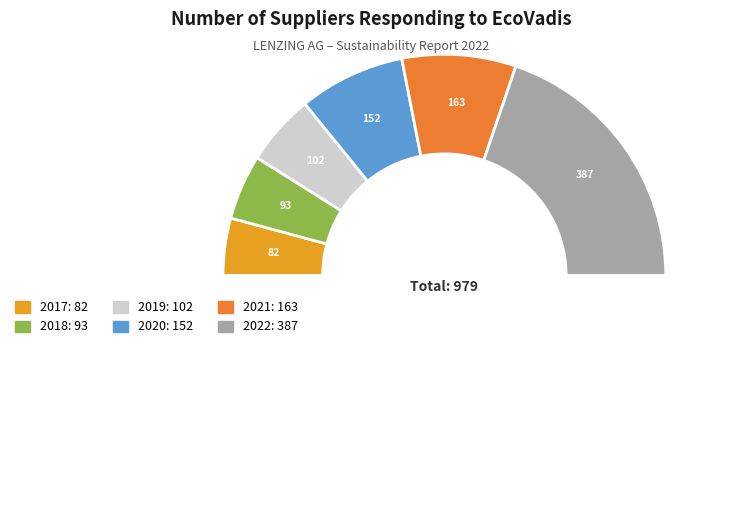

What is the smallest slice in the pie chart?

2017